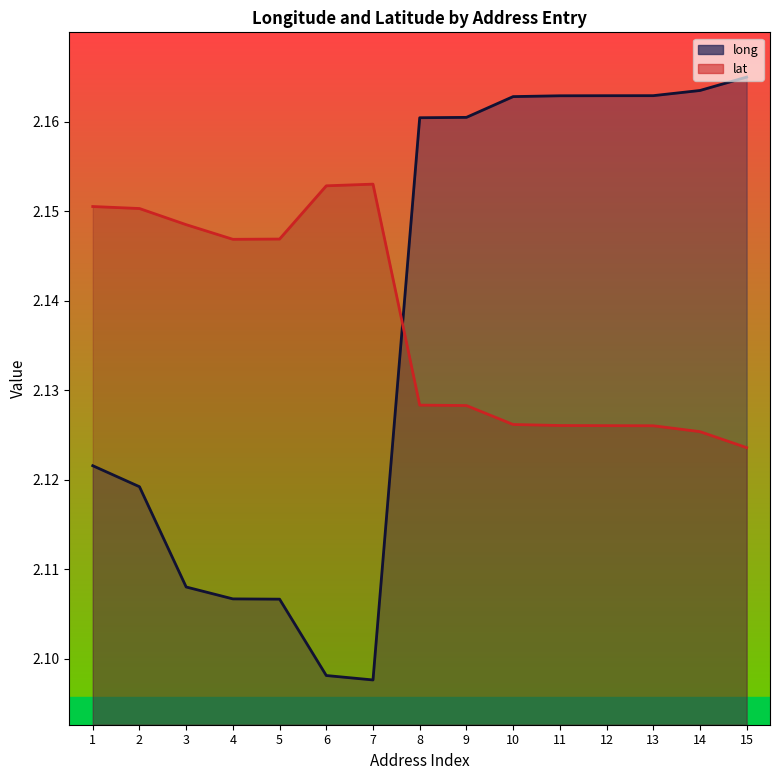

Where do lat and long first cross each other?

7 and 8